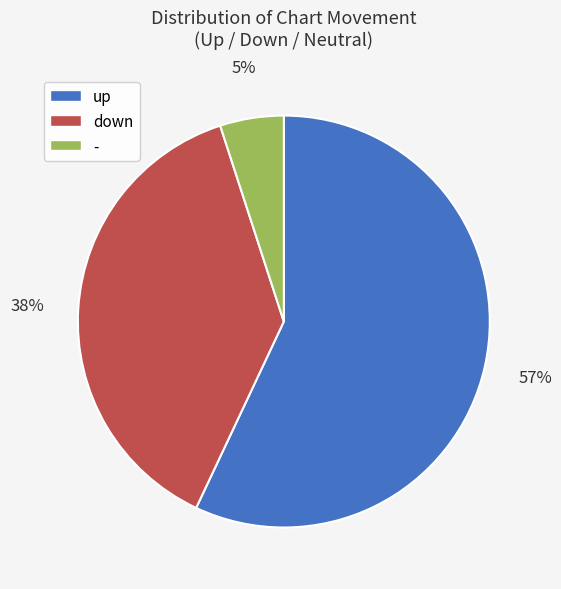

Which slice is the largest?

up